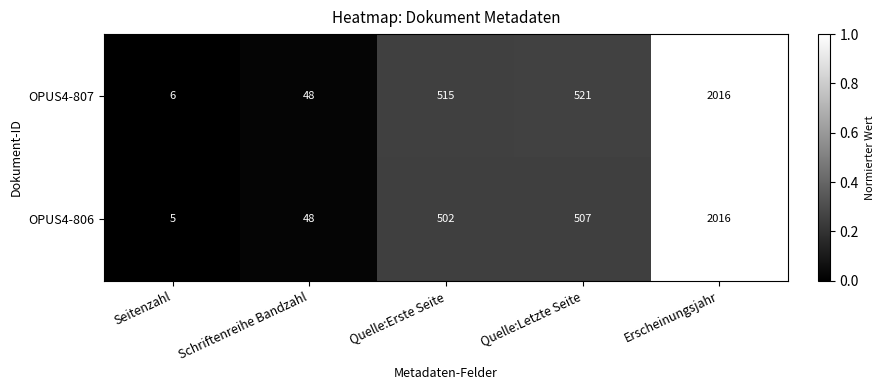

What is the difference between the maximum and minimum values in the OPUS4-806 series?

2011